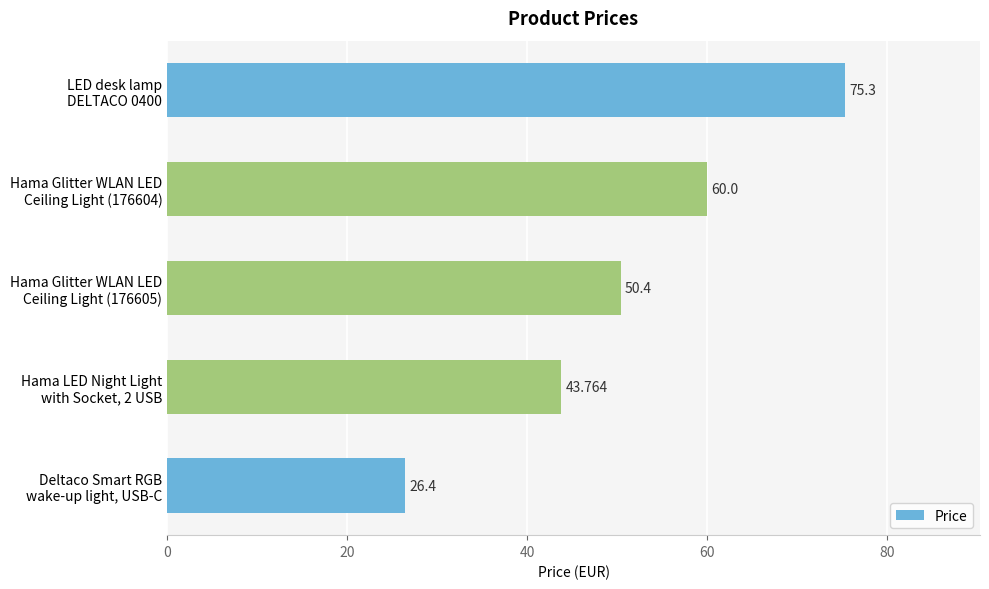

How many data points are less than 50?

2